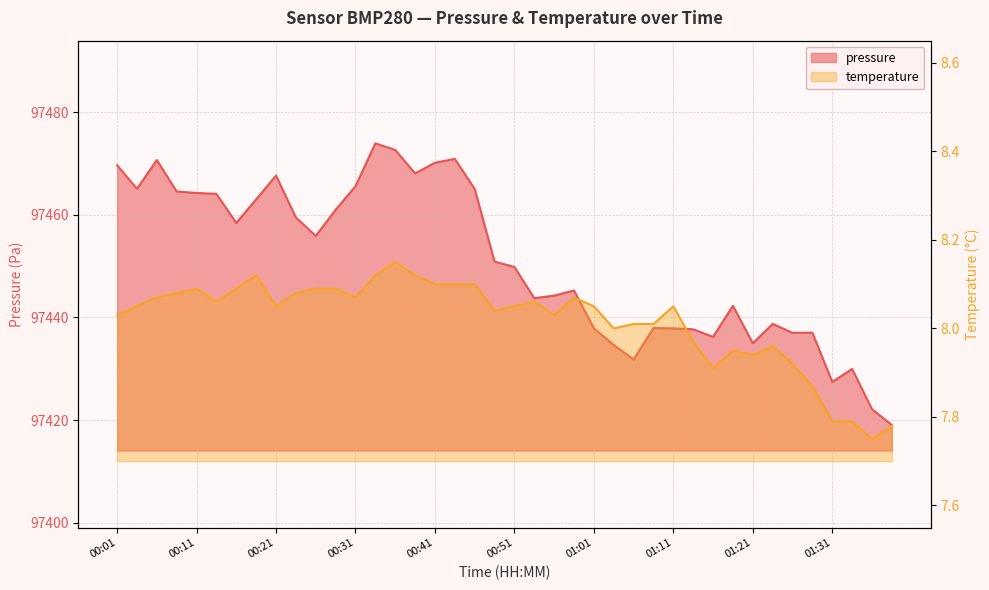

What is the minimum value for temperature?

7.8